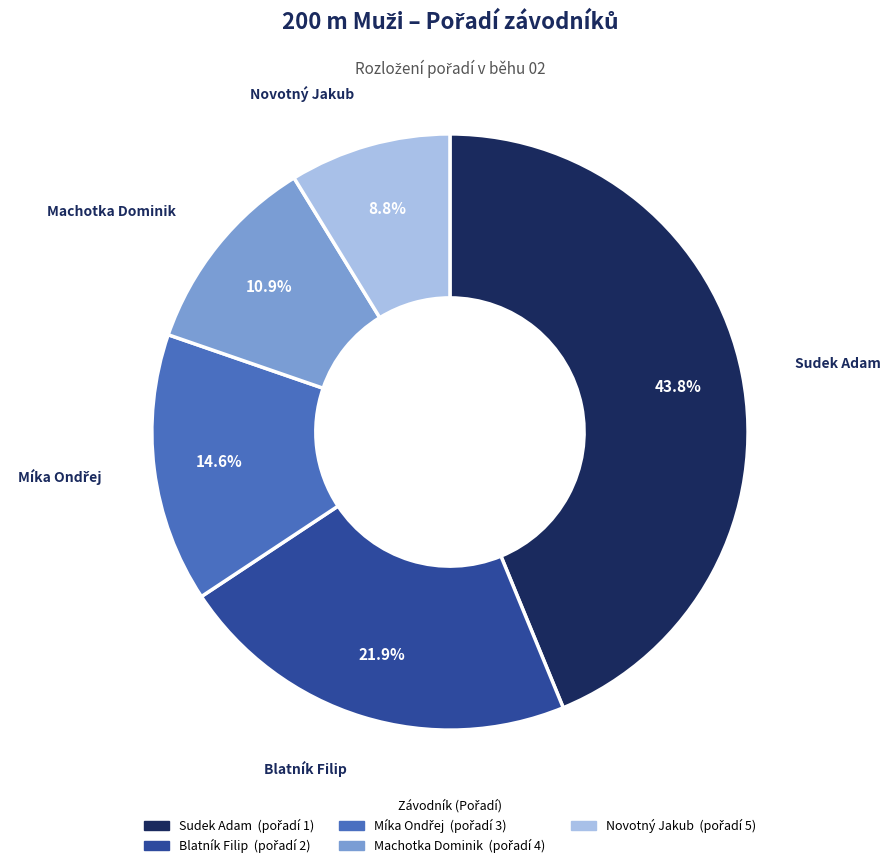

What portion of the pie excludes Sudek Adam?

56.2%